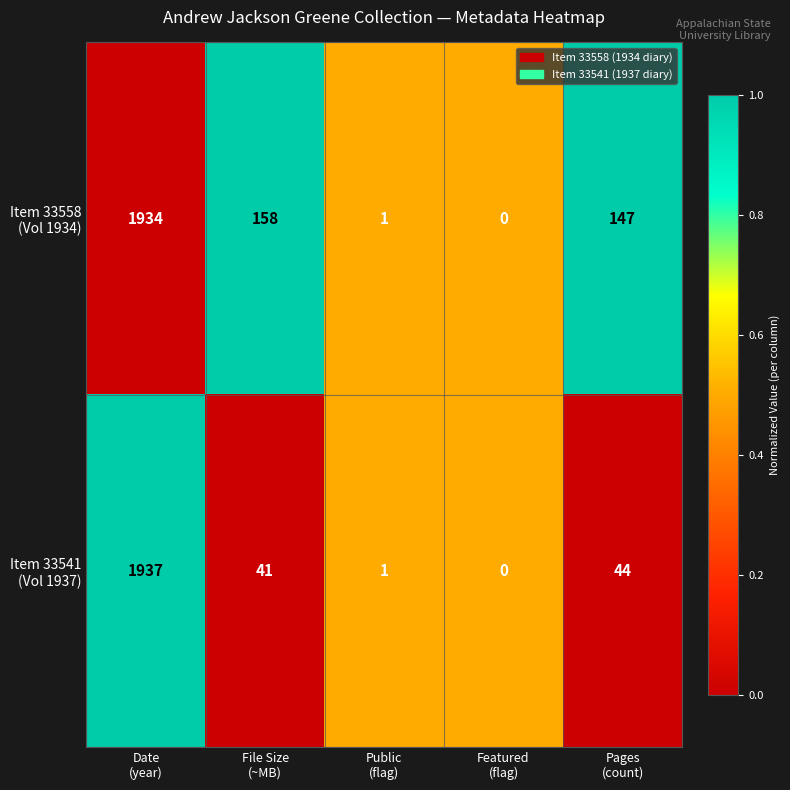

How many categories are shown in the chart?

5